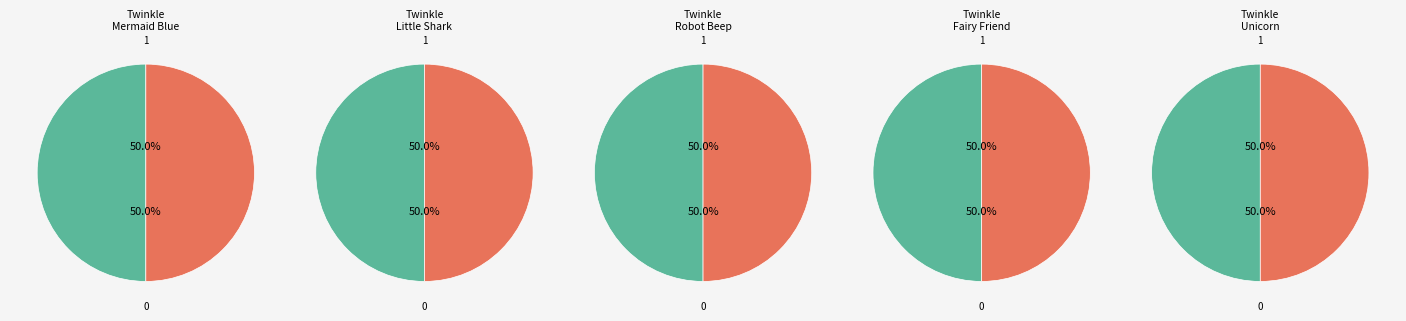

Is the sum of Twinkle Mermaid Blue and Twinkle Unicorn greater than half?

No